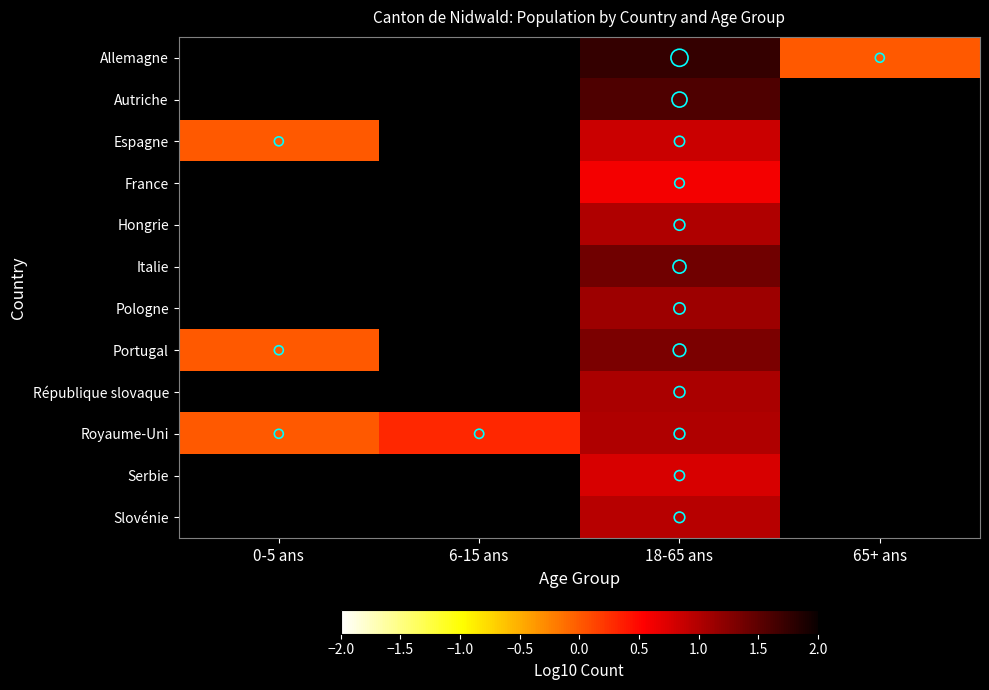

Which category has the lowest value in the Portugal series?

0-5 ans